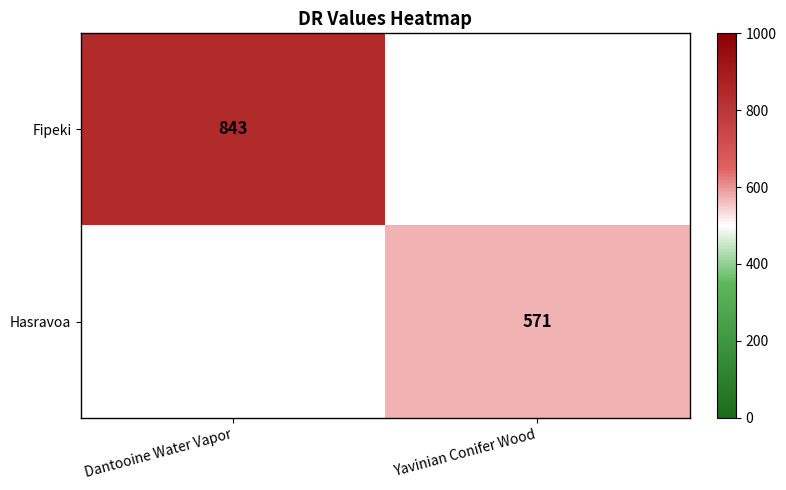

The value of Fipeki at Dantooine Water Vapor is 1309. True or false?

False